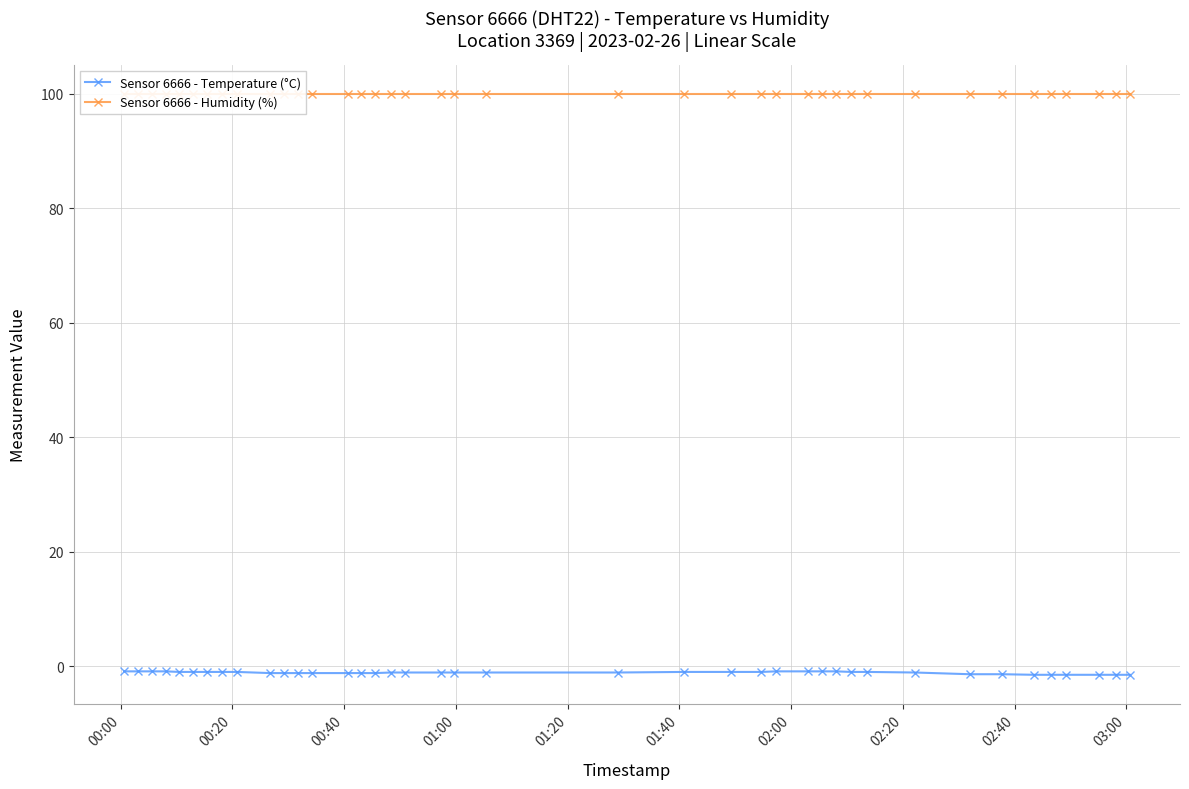

What is the average value of the Sensor 6666 - Temperature (°C) series?

-1.1